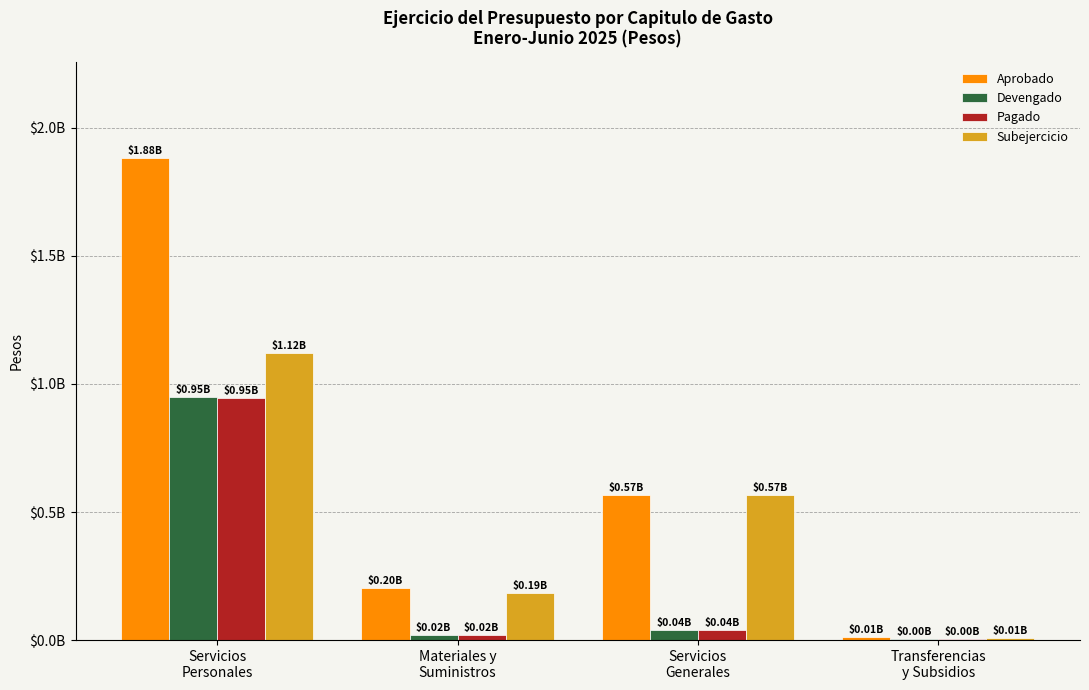

Are the bars horizontal?

No